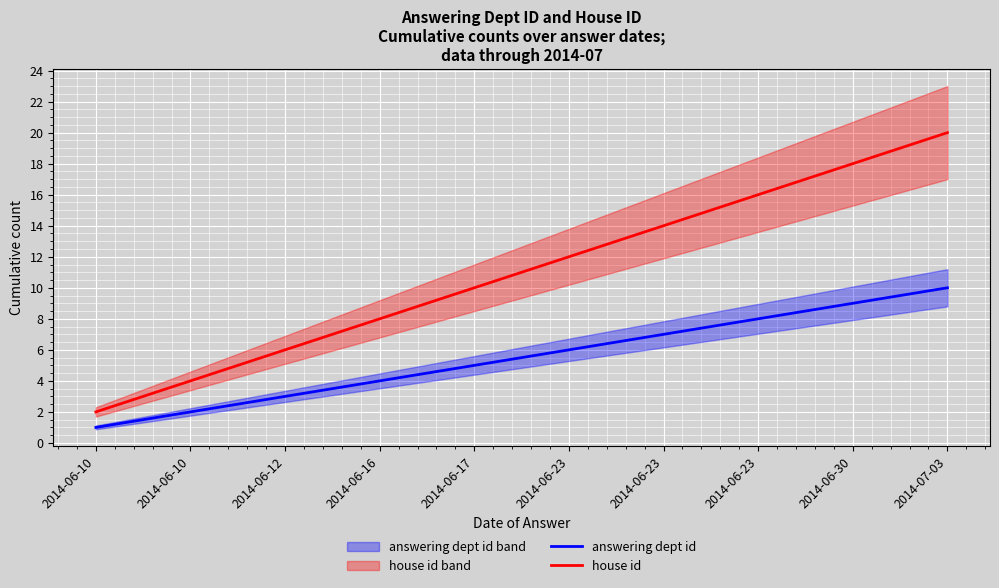

The house id series shows 4 at 2014-06-12. True or false?

False